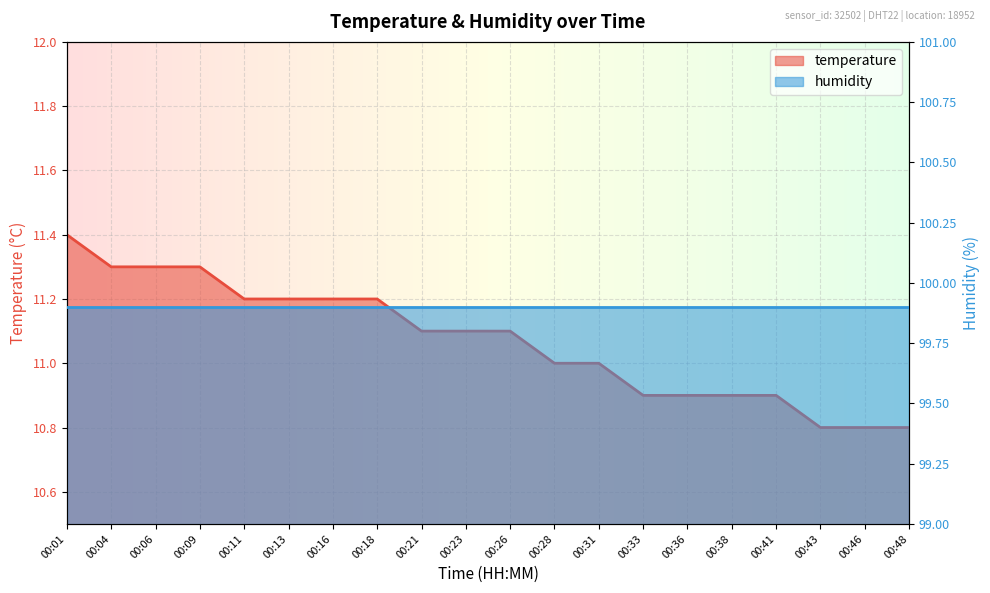

Reading right to left, extract all data points from this chart.

10.8	10.8	10.8	10.9	10.9	10.9	10.9	11.0	11.0	11.1	11.1	11.1	11.2	11.2	11.2	11.2	11.3	11.3	11.3	11.4